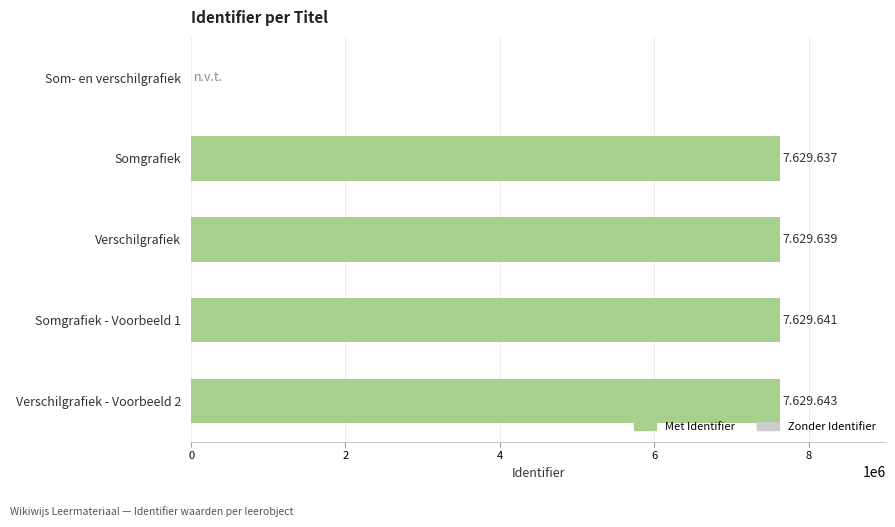

The chart shows a value of 7629637 at Somgrafiek. True or false?

True